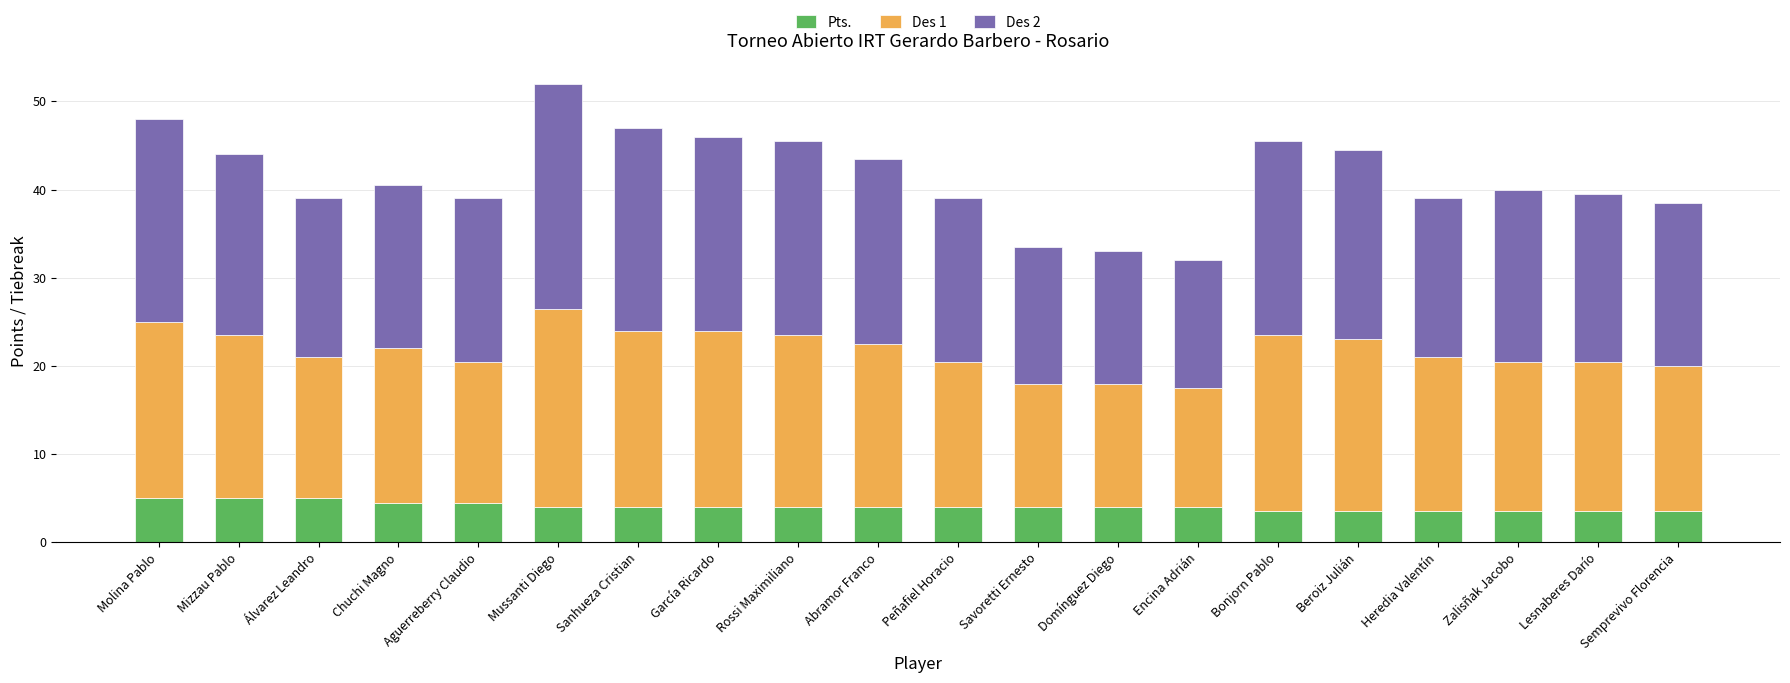

At which category is the sum across all series the highest?

Mussanti Diego